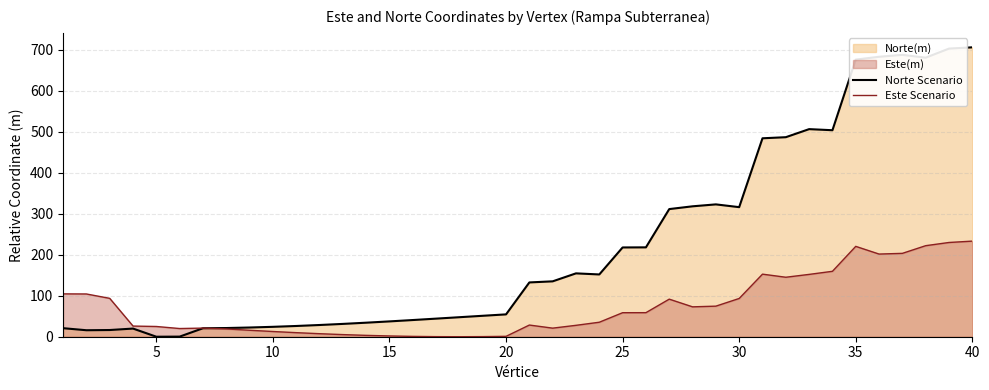

Which series has the largest total across all categories?

Norte Scenario